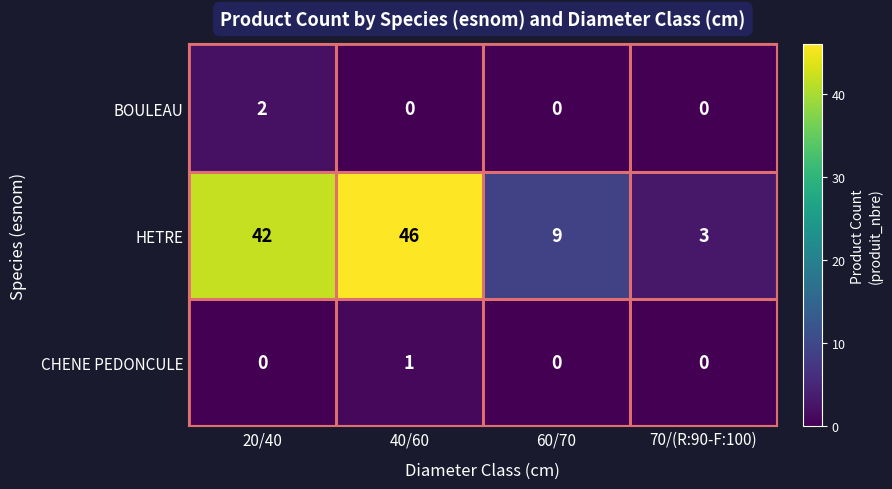

True or false: BOULEAU has a value of 0 at 60/70.

True